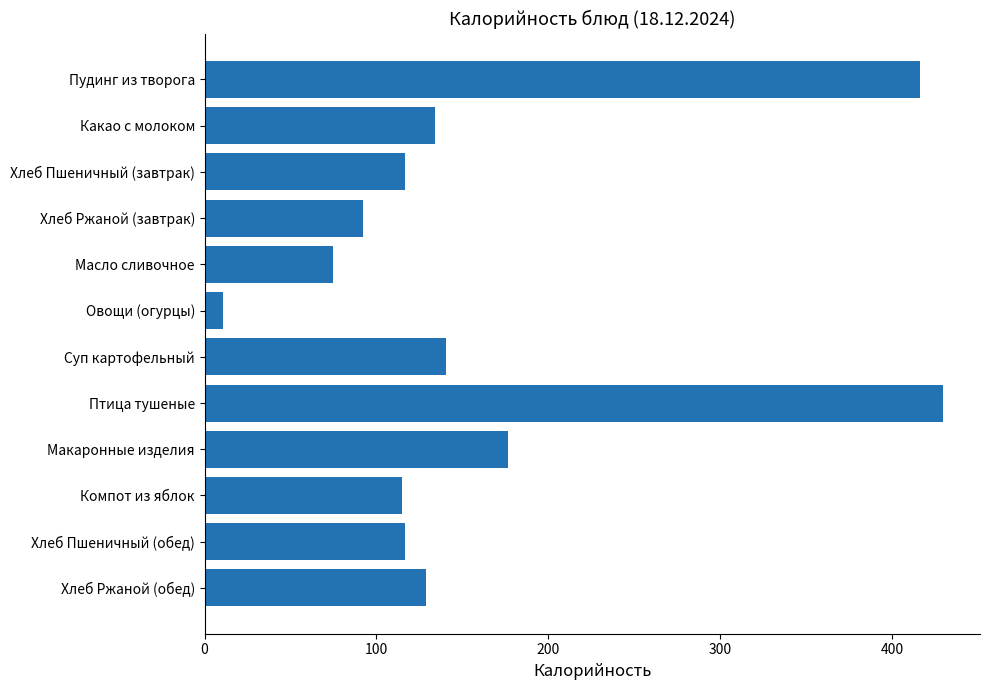

Which label corresponds to the largest value in the chart?

Птица тушеные